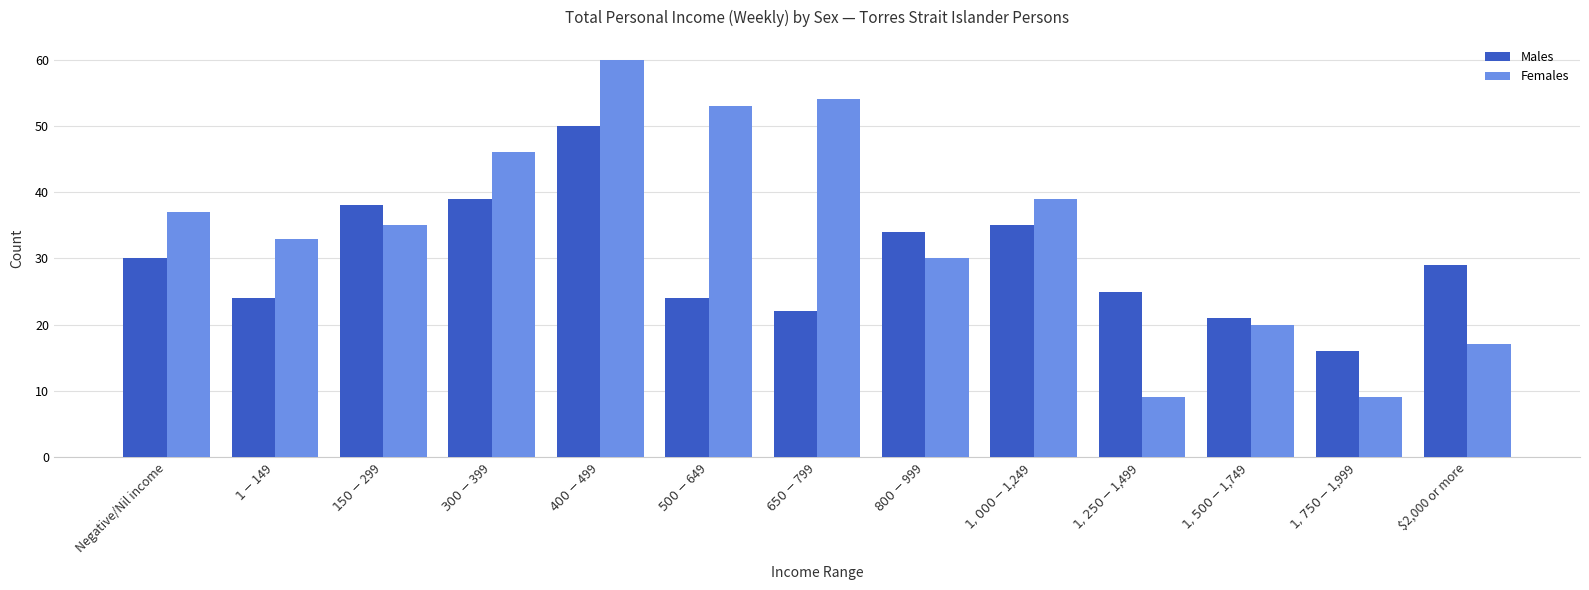

What is the sum of the Males values at $650-$799 and $500-$649?

46